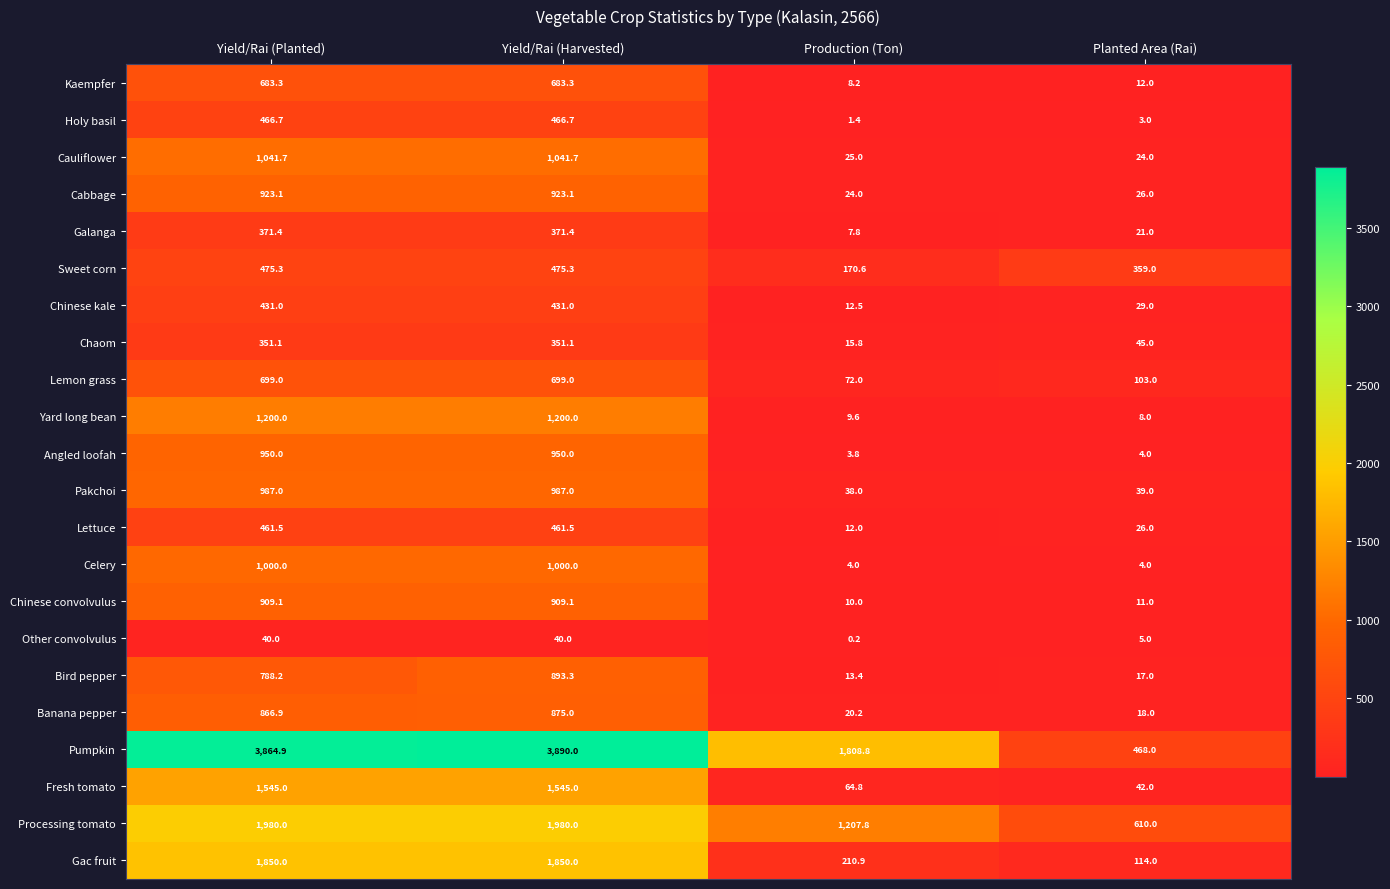

What is the maximum value for Yard long bean?

1200.0